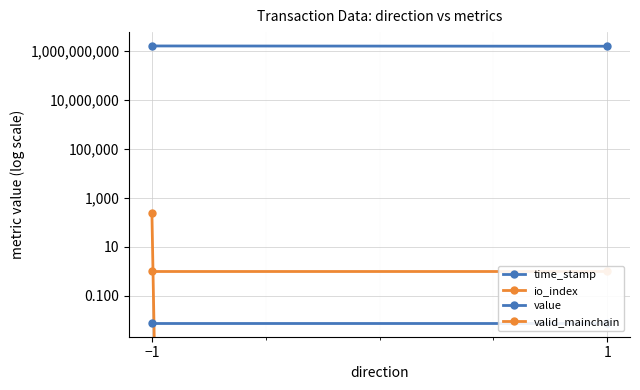

How many distinct data groups are displayed?

4